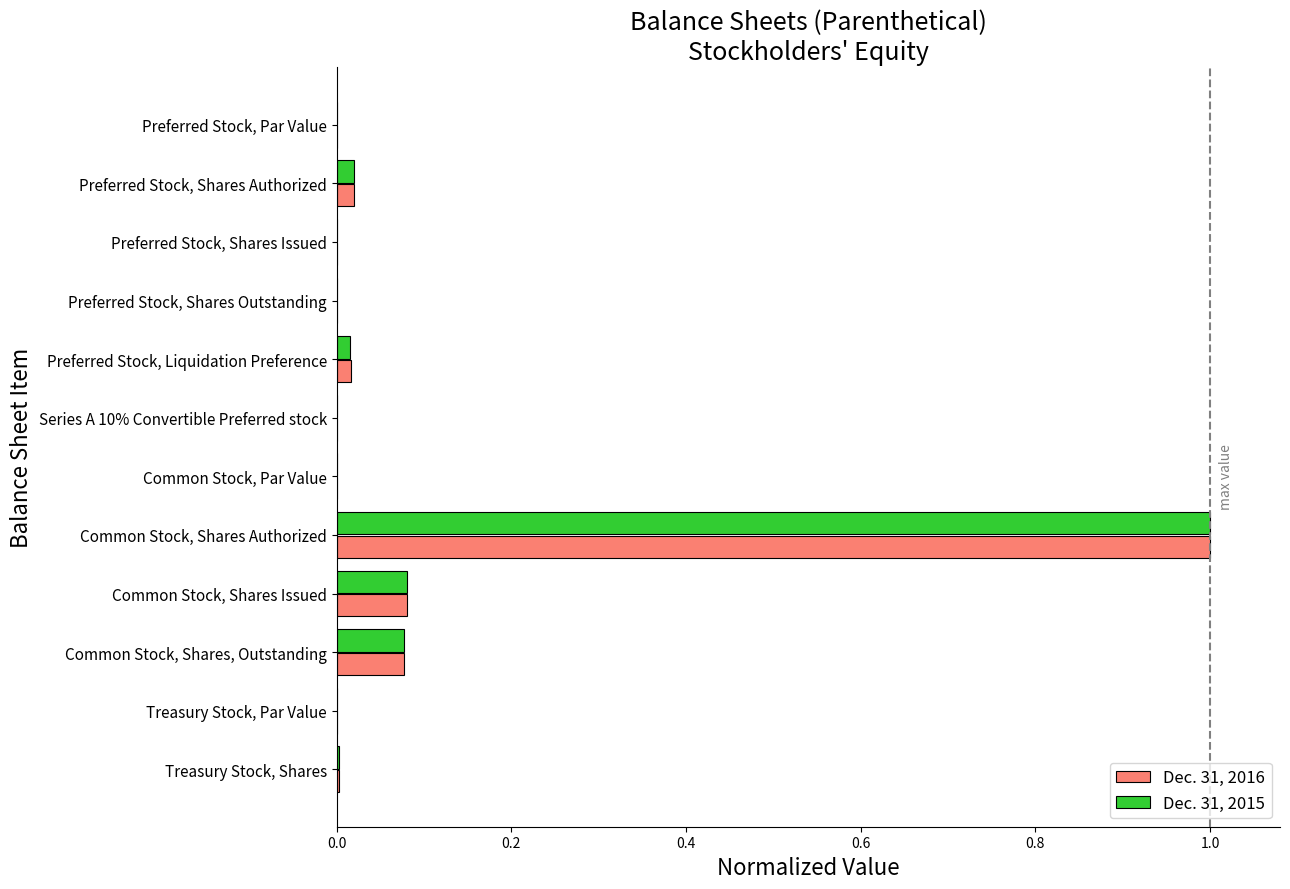

What is the sum of all Dec. 31, 2015 values?

1.2